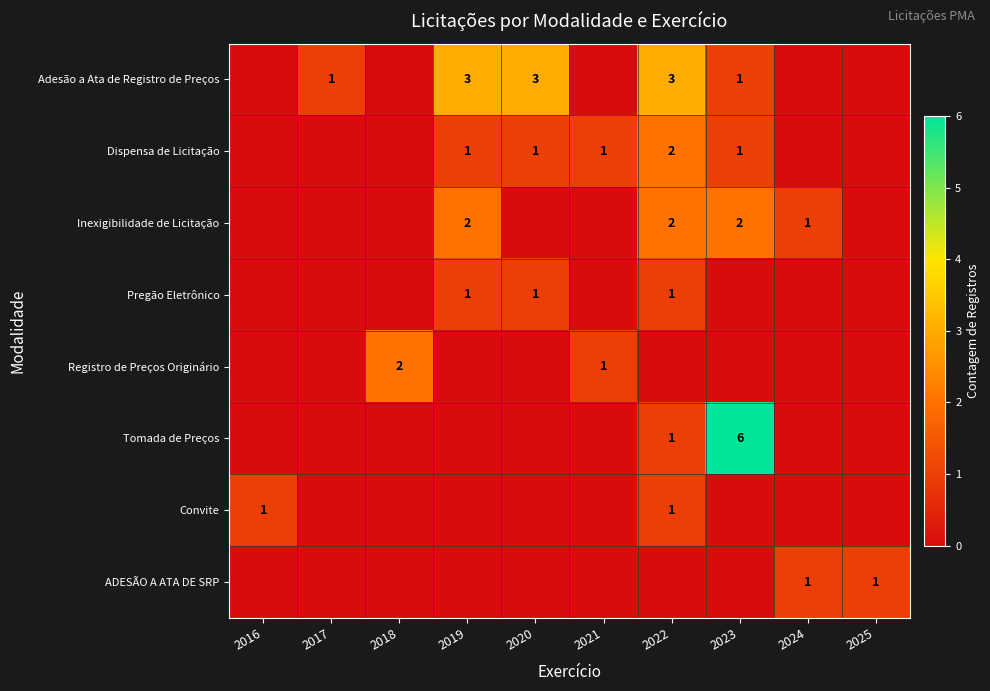

How many categories are shown in the chart?

10